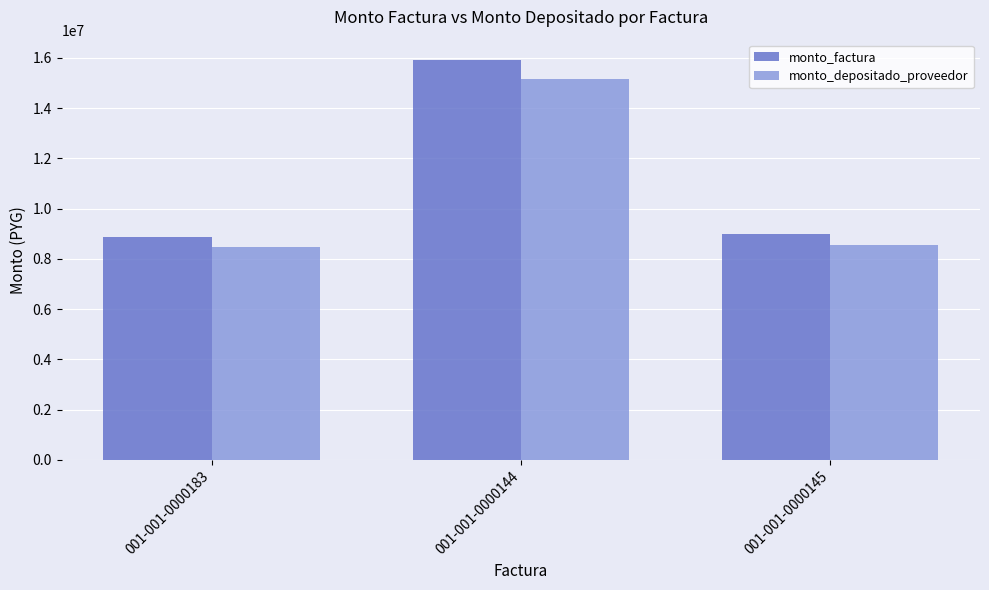

How many data points in monto_depositado_proveedor are less than 8558836?

1